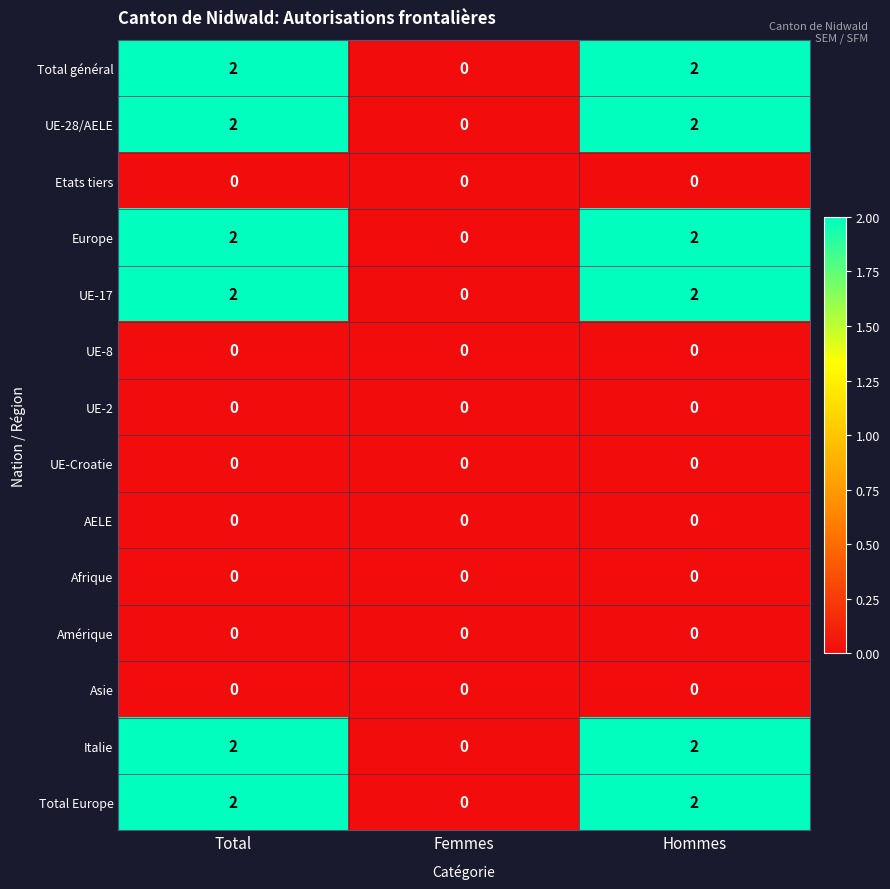

Is it true that UE-17 equals 0 at Femmes?

True